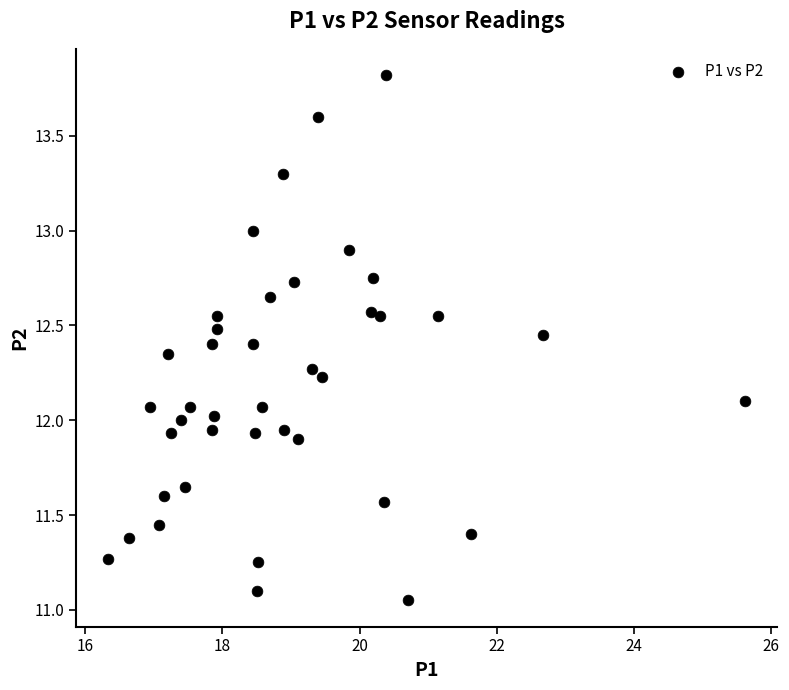

What is the range of Y values (max minus min)?

2.8